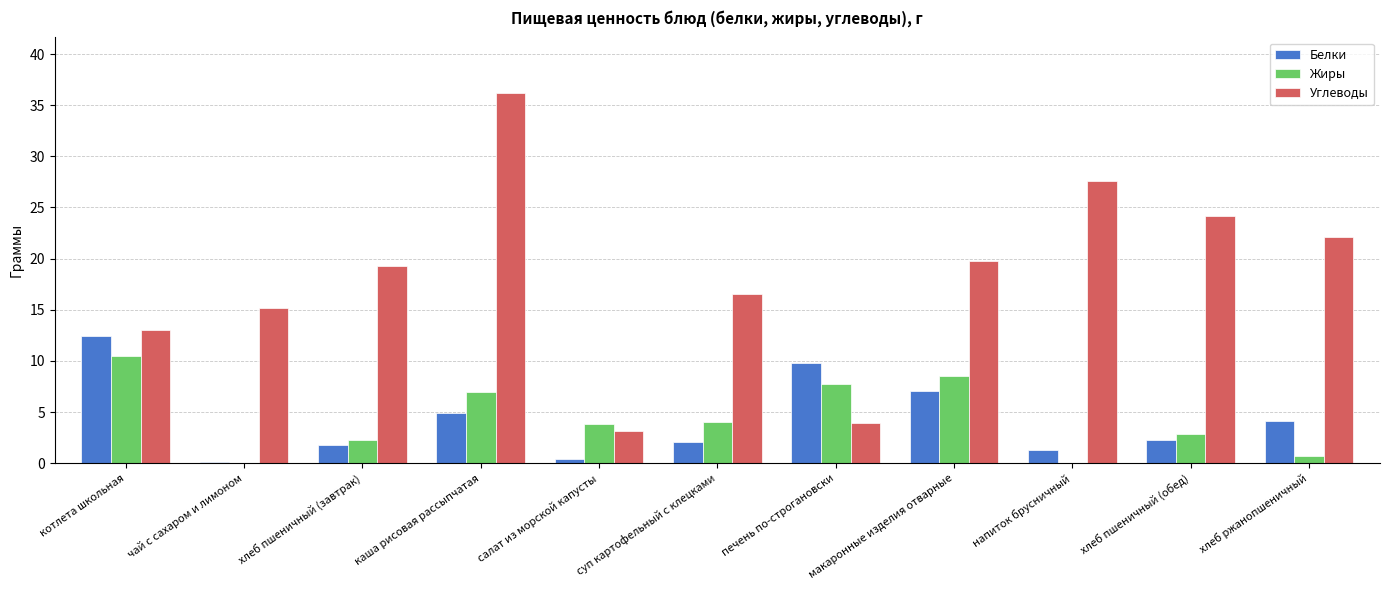

Is the value of Углеводы at котлета школьная greater than the value of Жиры at хлеб пшеничный (обед)?

Yes